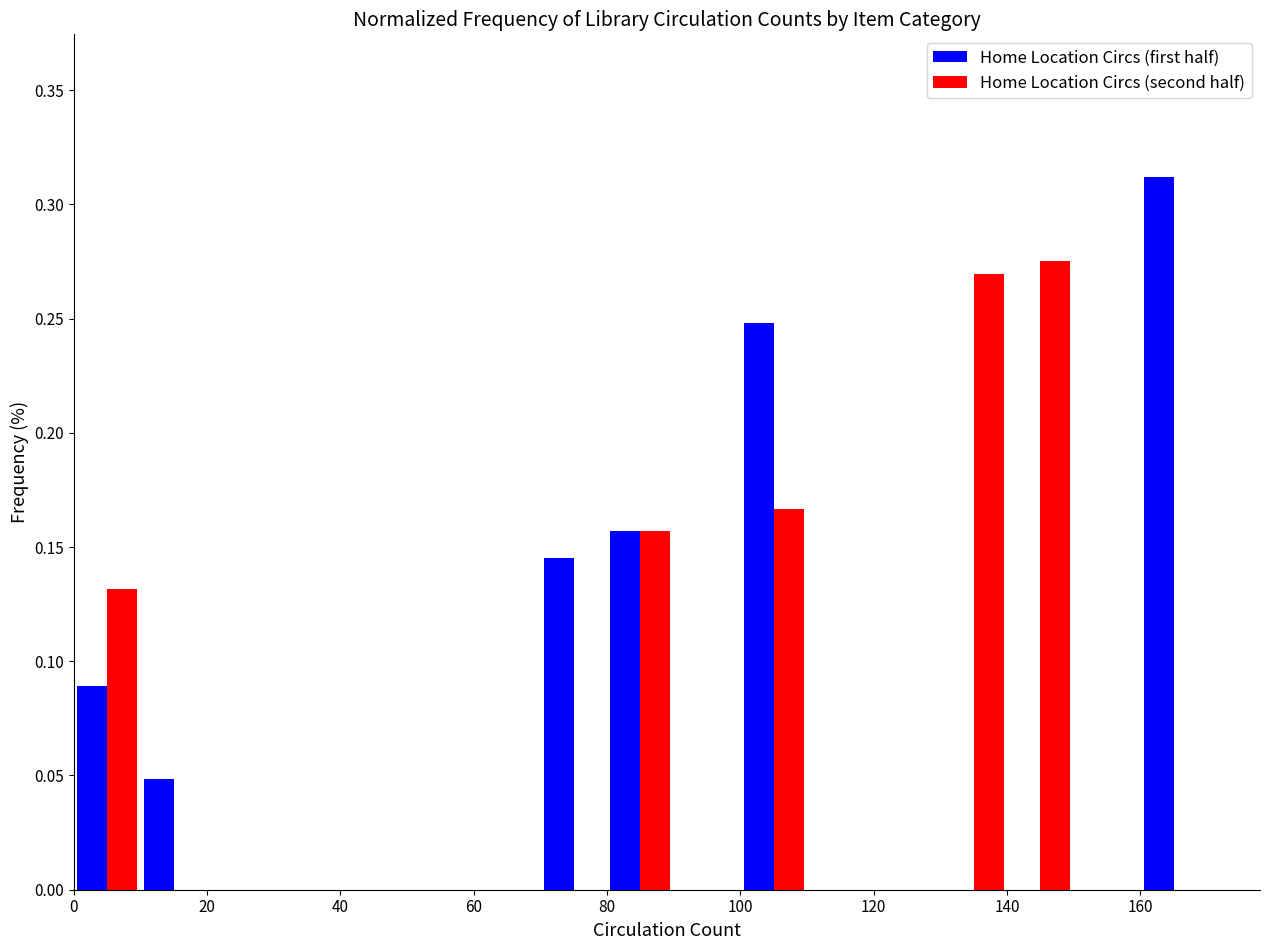

Reading left to right, transcribe this chart: for each range on the x-axis, give the height of each series' bar. The values are not printed on the chart, so give them approximately, as read against the axis.

0 to 10: Home Location Circs (first half)=0.090	Home Location Circs (second half)=0.130
10 to 20: Home Location Circs (first half)=0.050	Home Location Circs (second half)=0
20 to 30: Home Location Circs (first half)=0	Home Location Circs (second half)=0
30 to 40: Home Location Circs (first half)=0	Home Location Circs (second half)=0
40 to 50: Home Location Circs (first half)=0	Home Location Circs (second half)=0
50 to 60: Home Location Circs (first half)=0	Home Location Circs (second half)=0
60 to 70: Home Location Circs (first half)=0	Home Location Circs (second half)=0
70 to 80: Home Location Circs (first half)=0.145	Home Location Circs (second half)=0
80 to 90: Home Location Circs (first half)=0.155	Home Location Circs (second half)=0.155
90 to 100: Home Location Circs (first half)=0	Home Location Circs (second half)=0
100 to 110: Home Location Circs (first half)=0.250	Home Location Circs (second half)=0.165
110 to 120: Home Location Circs (first half)=0	Home Location Circs (second half)=0
120 to 130: Home Location Circs (first half)=0	Home Location Circs (second half)=0
130 to 140: Home Location Circs (first half)=0	Home Location Circs (second half)=0.270
140 to 150: Home Location Circs (first half)=0	Home Location Circs (second half)=0.275
150 to 160: Home Location Circs (first half)=0	Home Location Circs (second half)=0
160 to 170: Home Location Circs (first half)=0.310	Home Location Circs (second half)=0